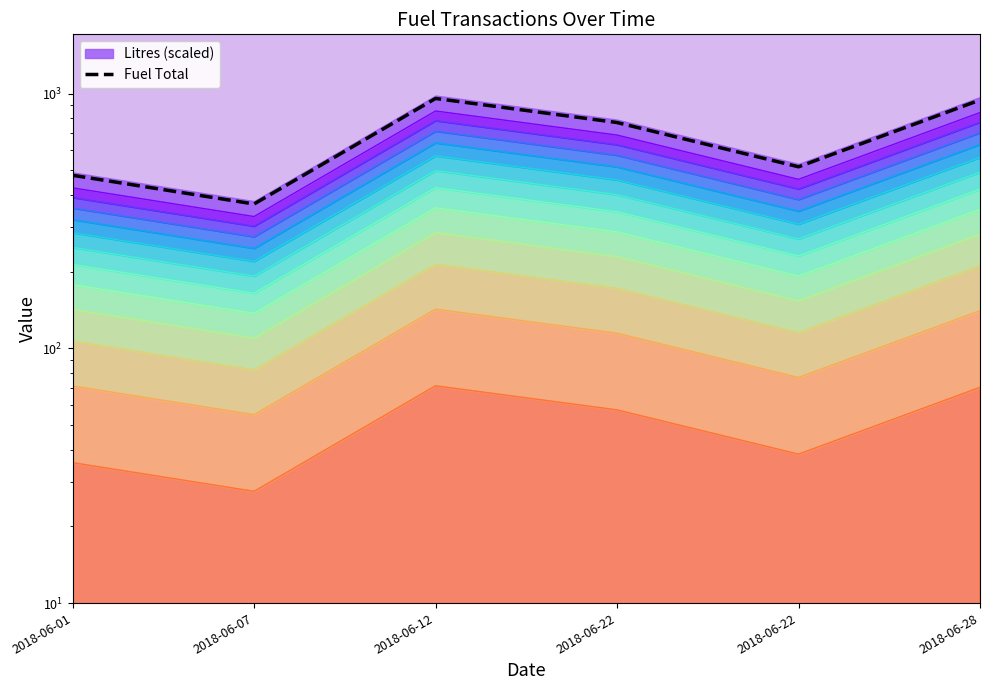

What is the value of the 1st point from the left?

478.6